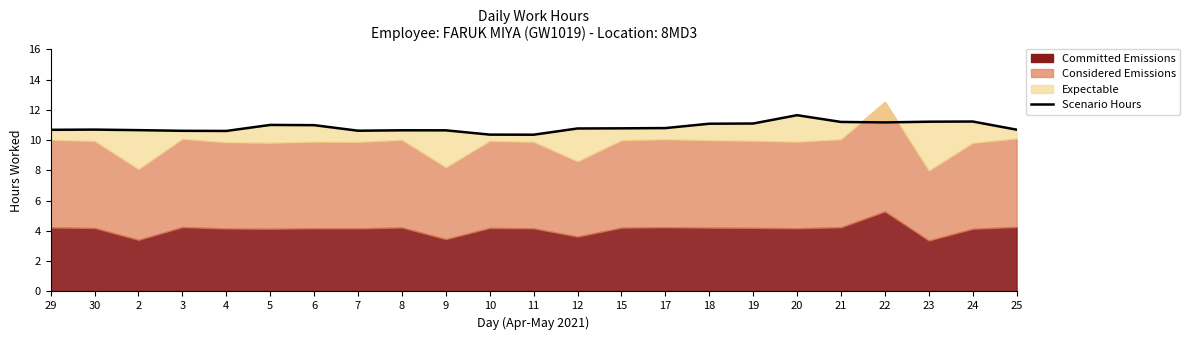

Does the chart have visible grid lines?

No